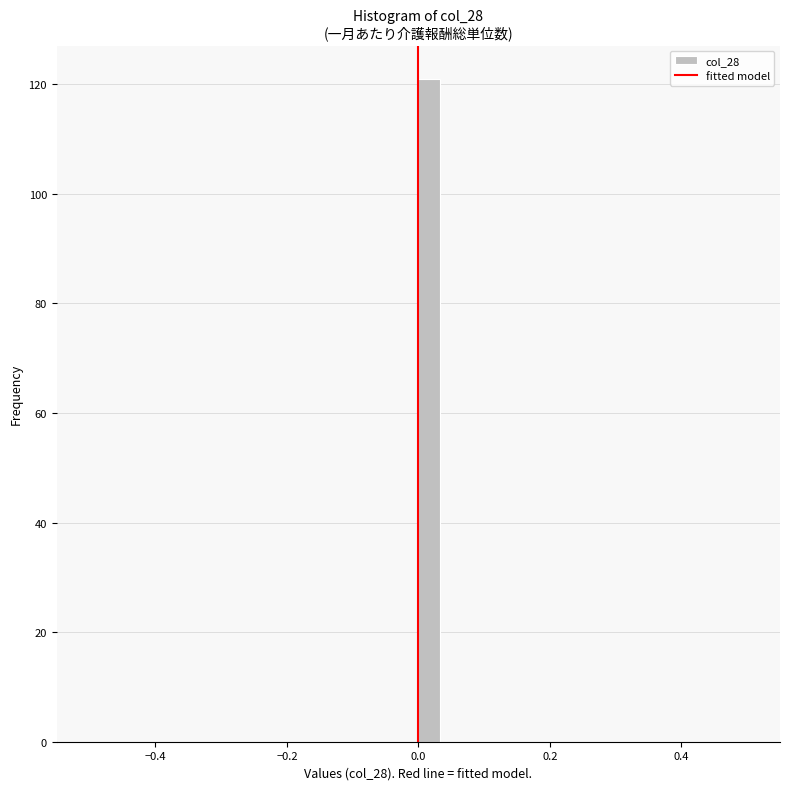

Around what value on the x-axis is the tallest bar? Give the approximate position of its centre, as read against the axis.

0.02